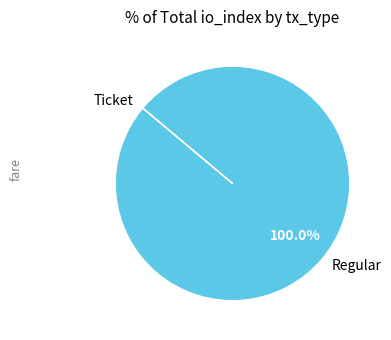

What is the largest slice in the pie chart?

Regular